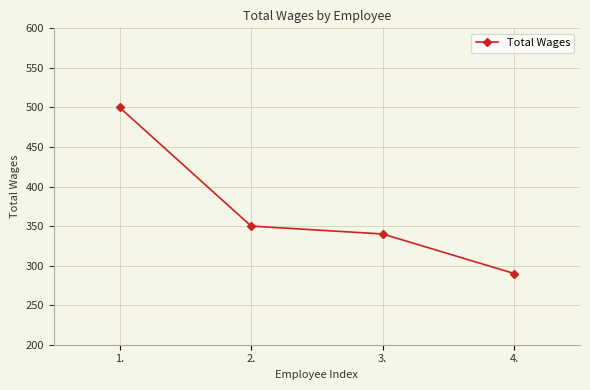

What is the label of the 1st point from the left?

1.